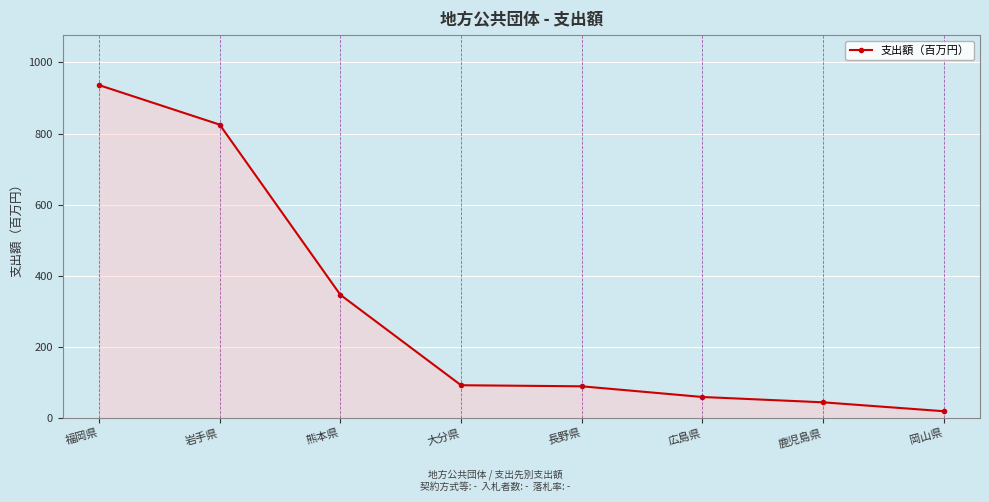

Does the chart display data point markers on the line(s)?

Yes